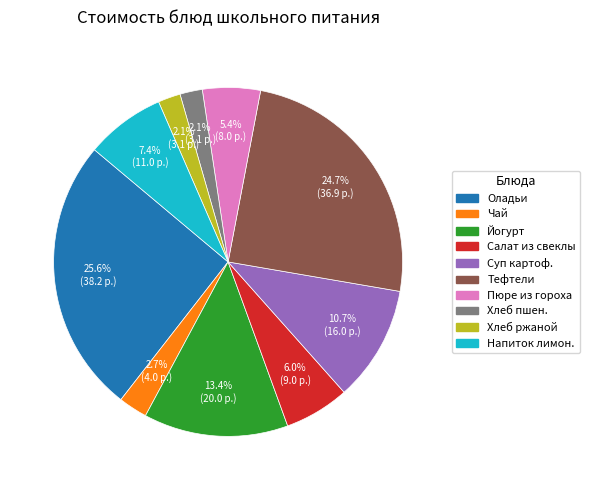

Is there a majority slice in this chart?

No